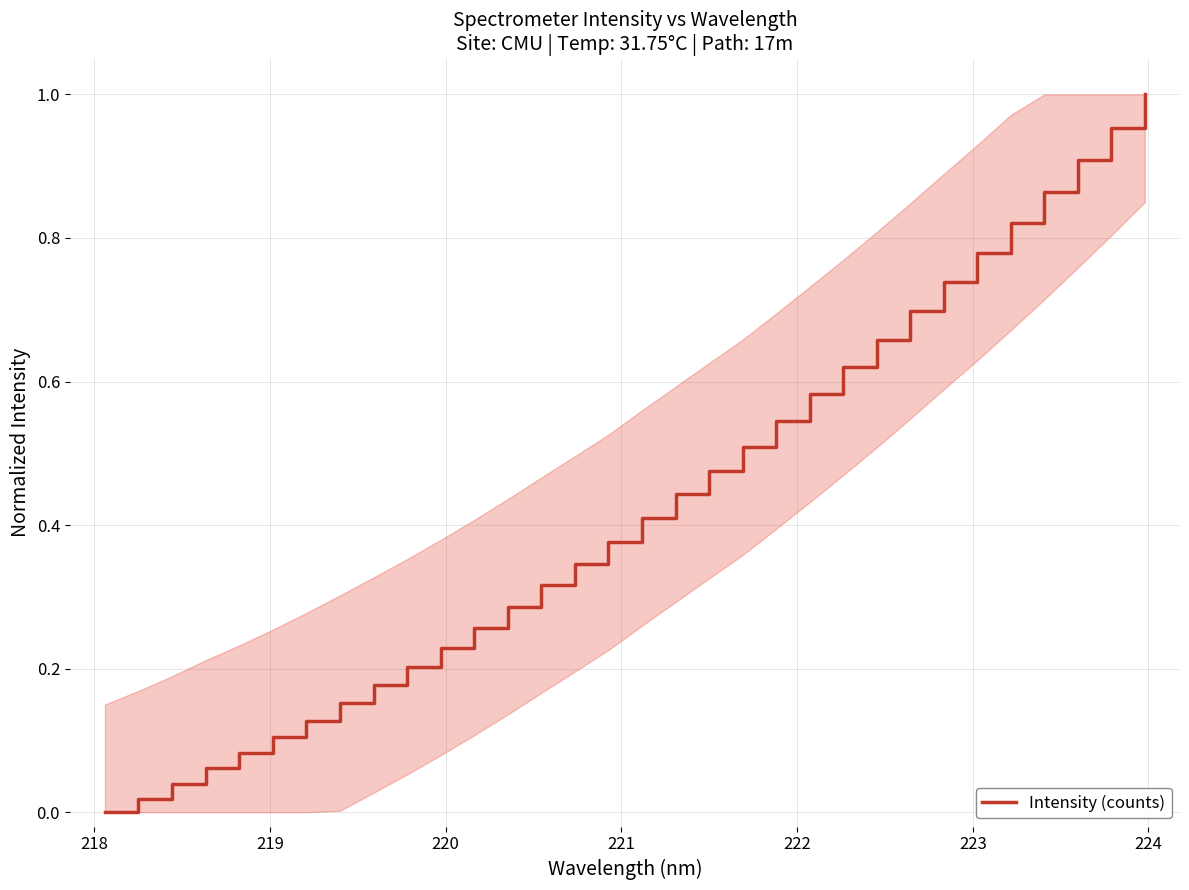

How many values are above zero?

31